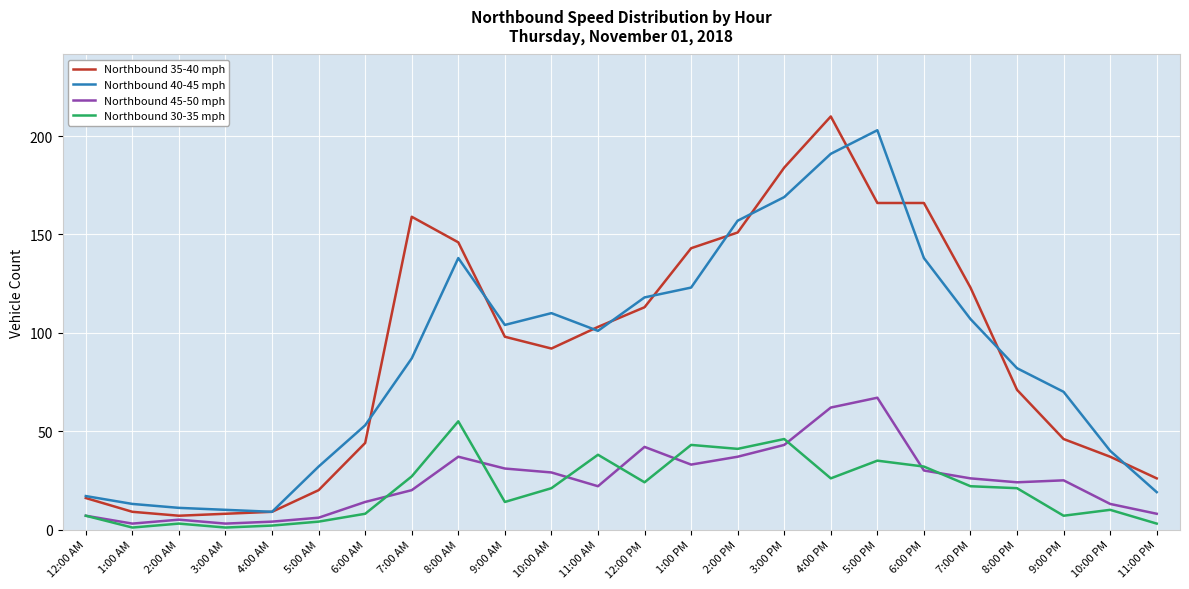

True or false: Northbound 40-45 mph has more than 1 interior local peaks.

True